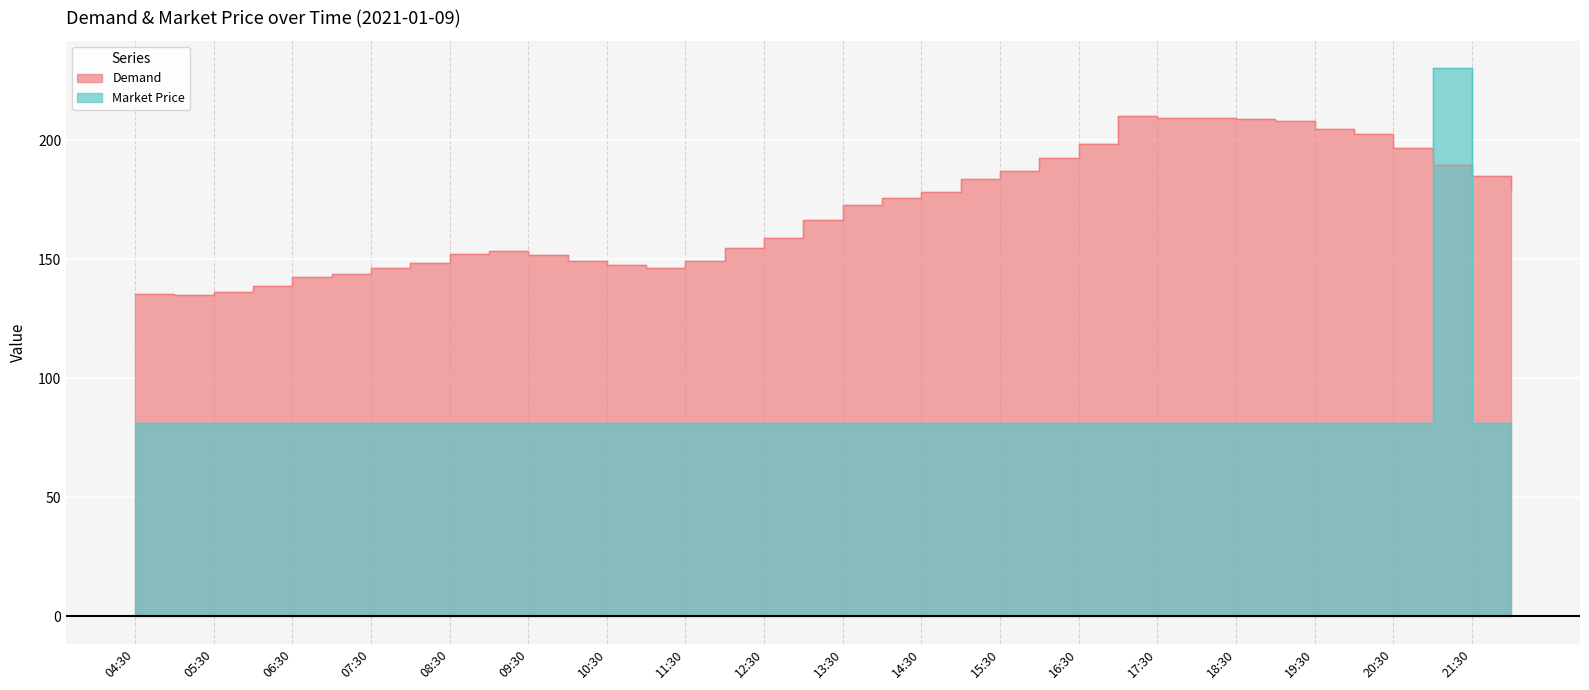

What position from the left is 05:00?

2